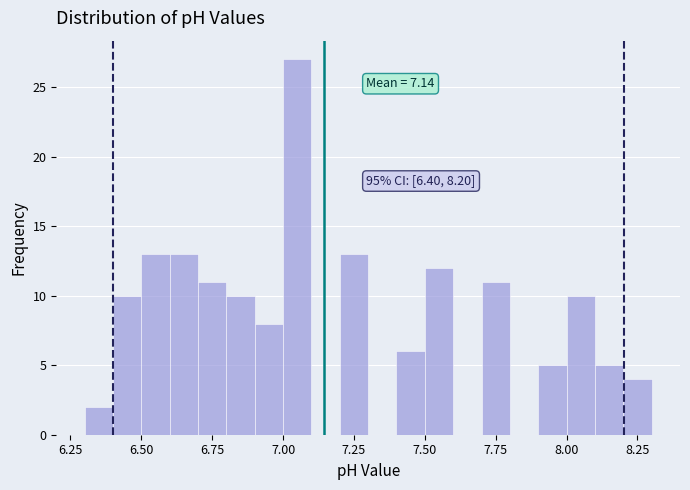

Around what value on the x-axis is the tallest bar? Give the approximate position of its centre, as read against the axis.

7.05